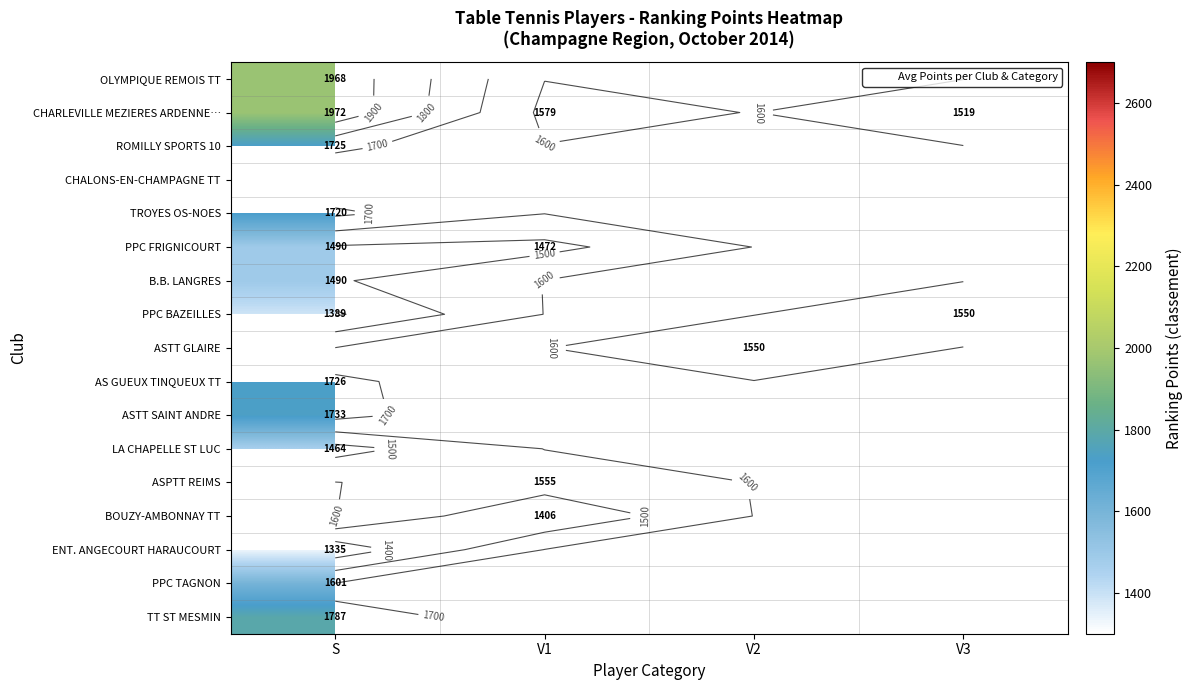

Which label corresponds to the smallest value in the chart?

S